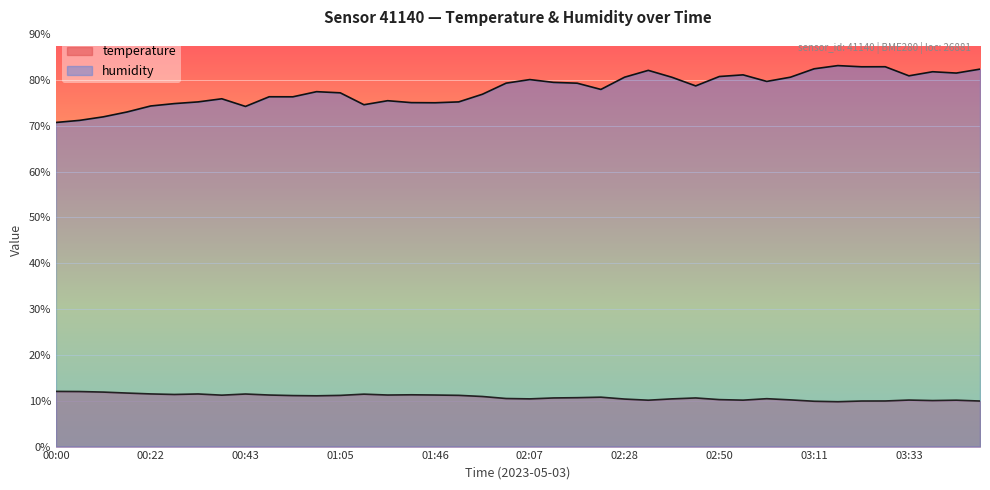

Which series has the widest spread of values?

humidity